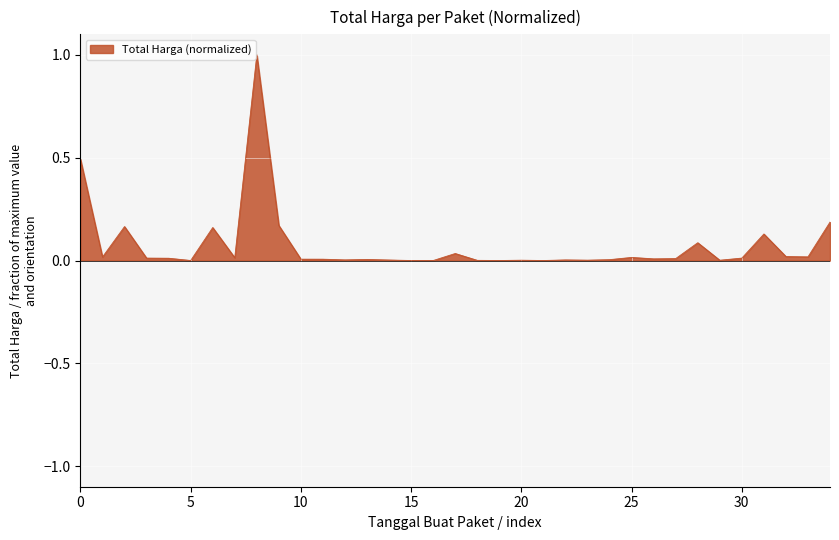

What is the difference between the maximum and minimum values?

1.0